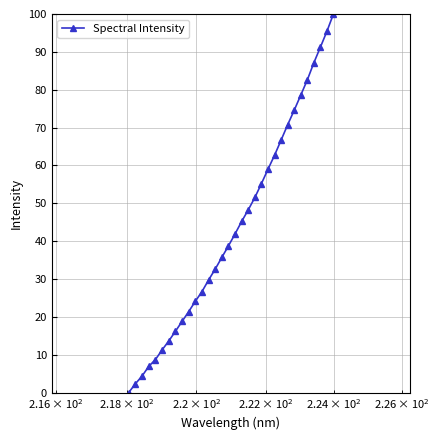

How many positive values are there?

31